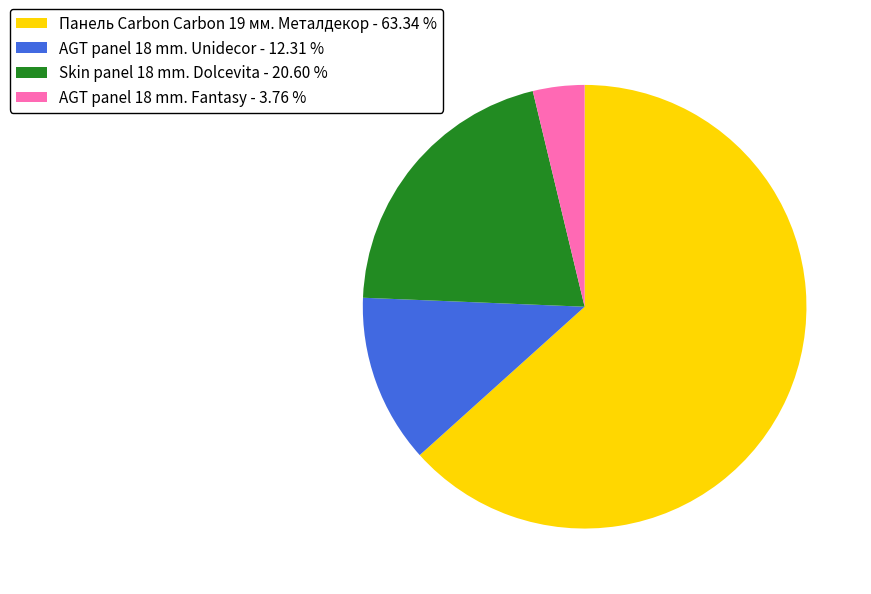

Does any single category account for the majority?

Yes